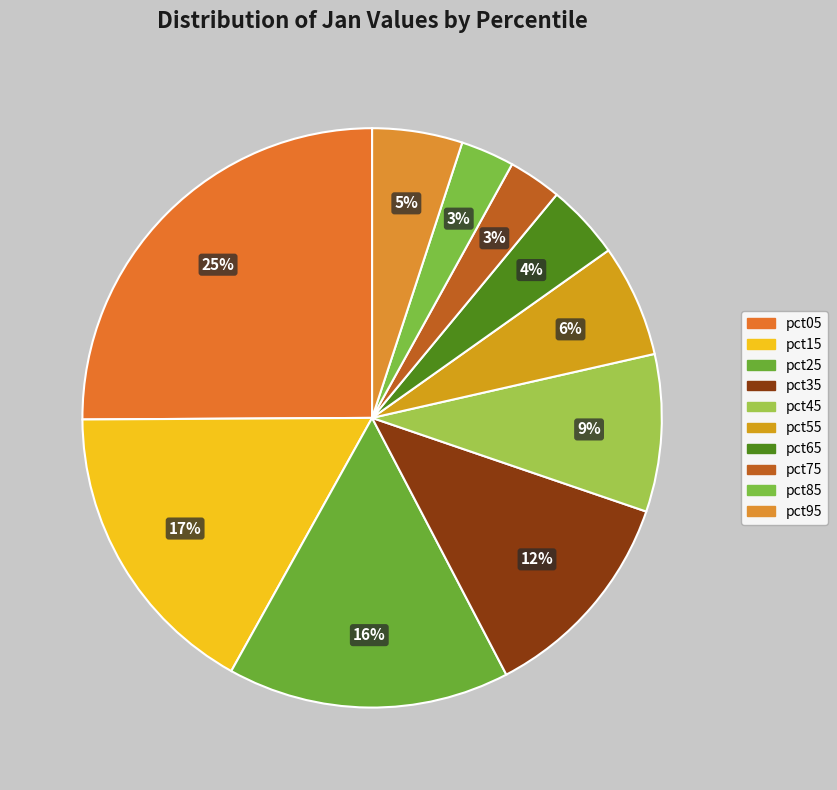

Which has a higher value, pct55 or pct15?

pct15